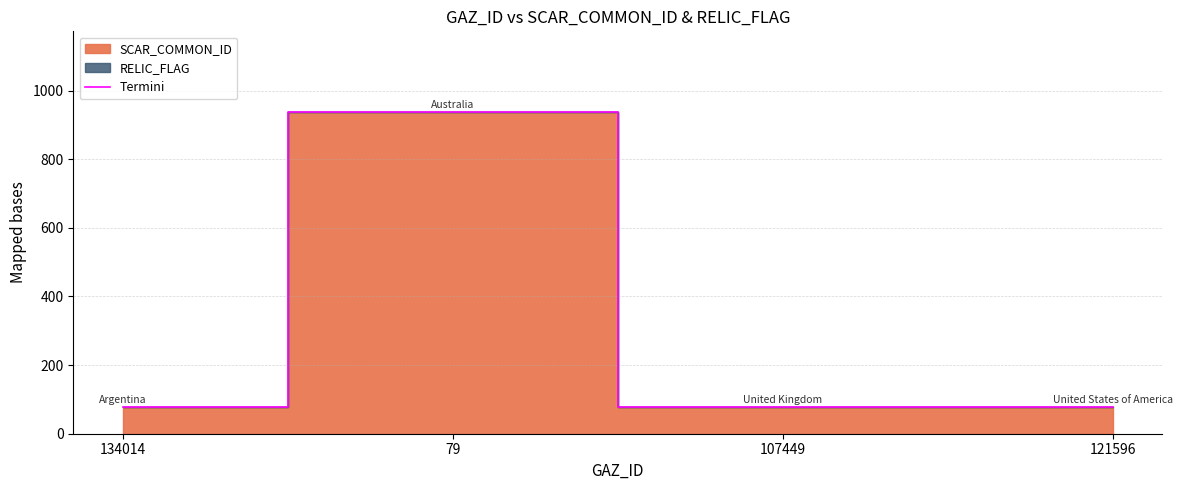

What is the label of the 4th point from the right?

134014